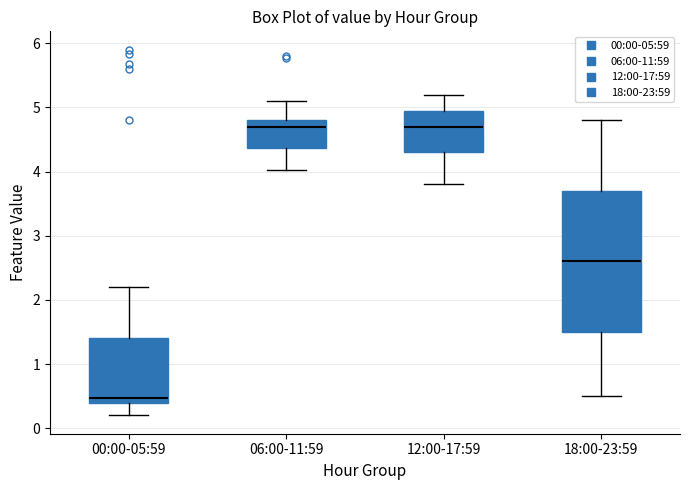

Where does the lower whisker of the box for 00:00-05:59 end on the y-axis? The values are not printed on the chart, so give them approximately, as read against the axis.

0.2